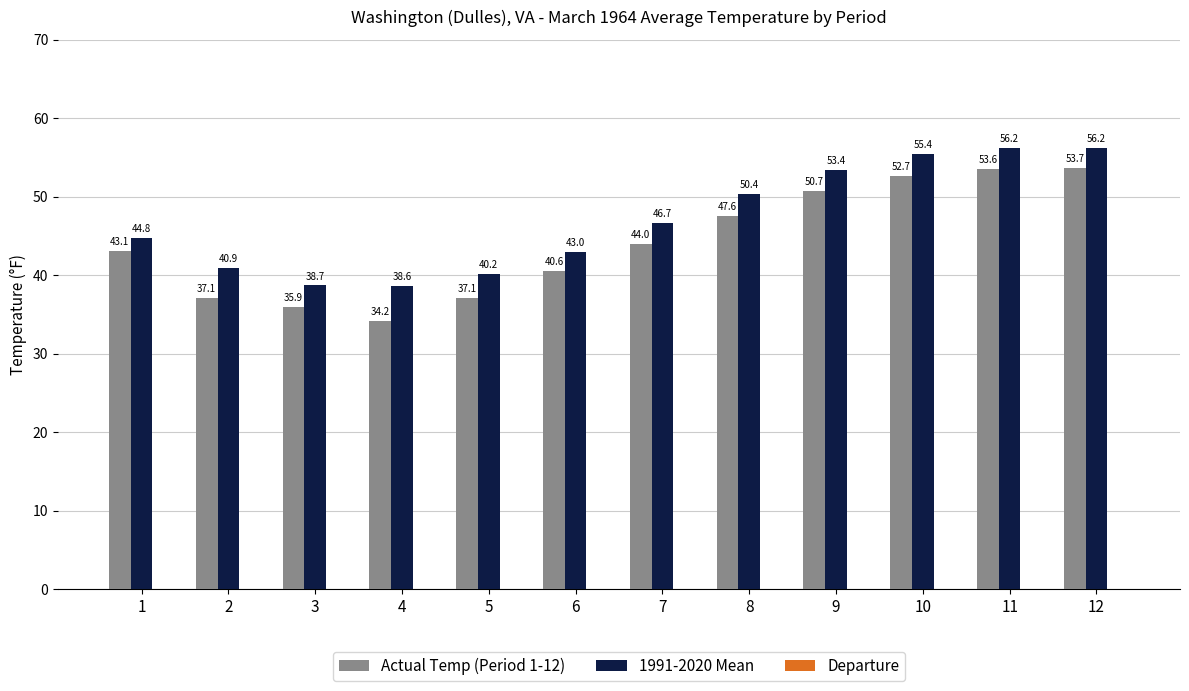

What is the value of the 1991-2020 Mean bar at the 10th from the left?

55.4